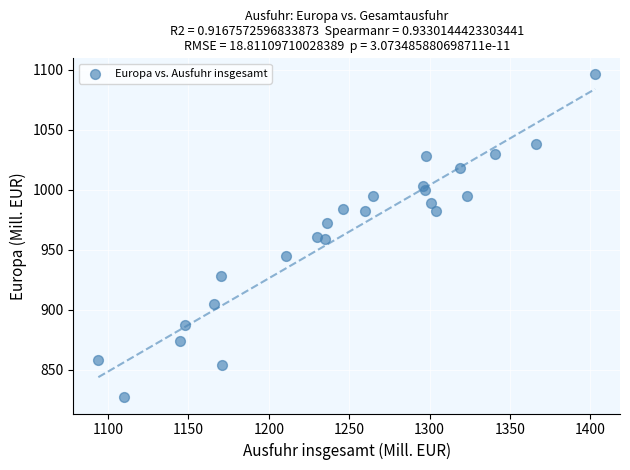

What is the range of Y values (max minus min)?

269